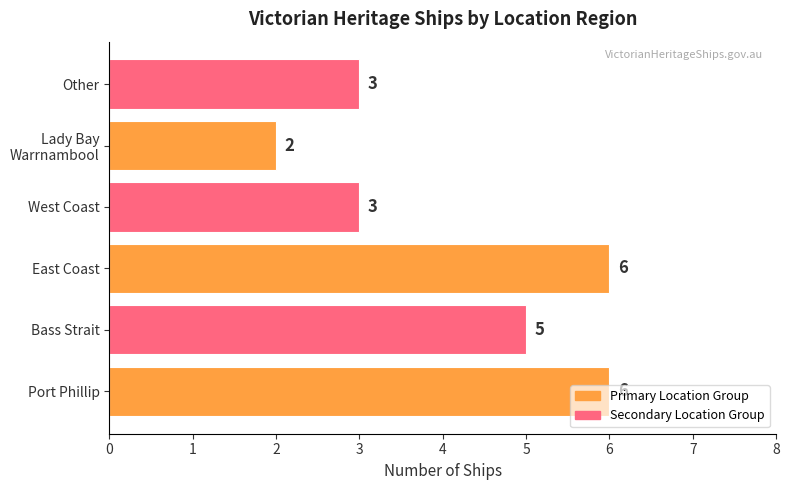

What is the change in value from East Coast to West Coast?

-3